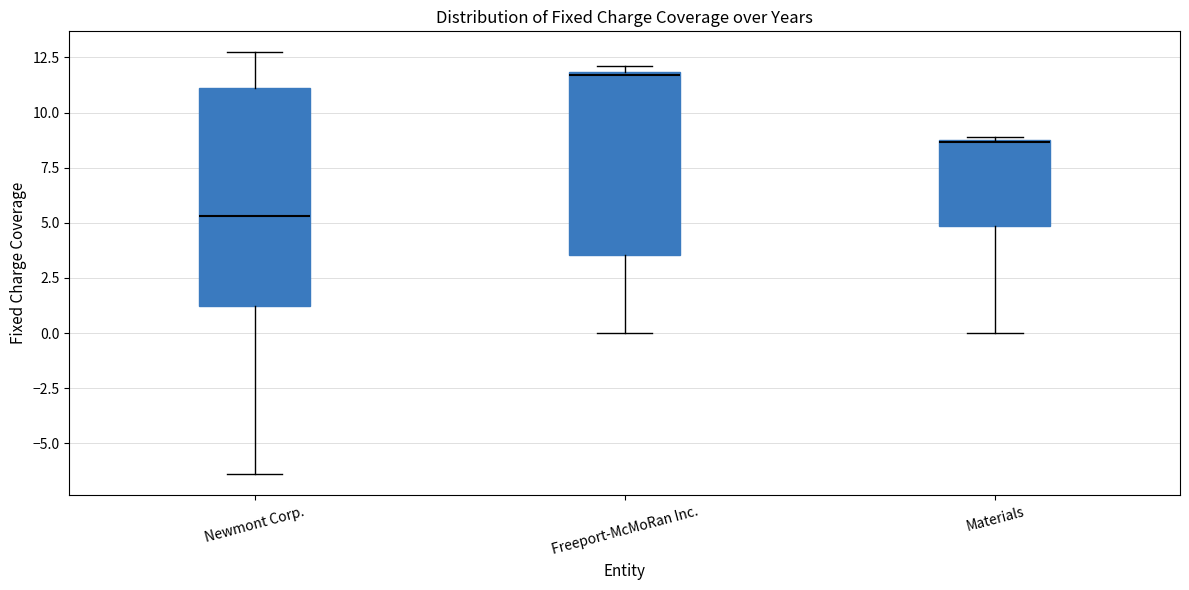

Which box is the tallest, from its lower edge to its upper edge?

Newmont Corp.